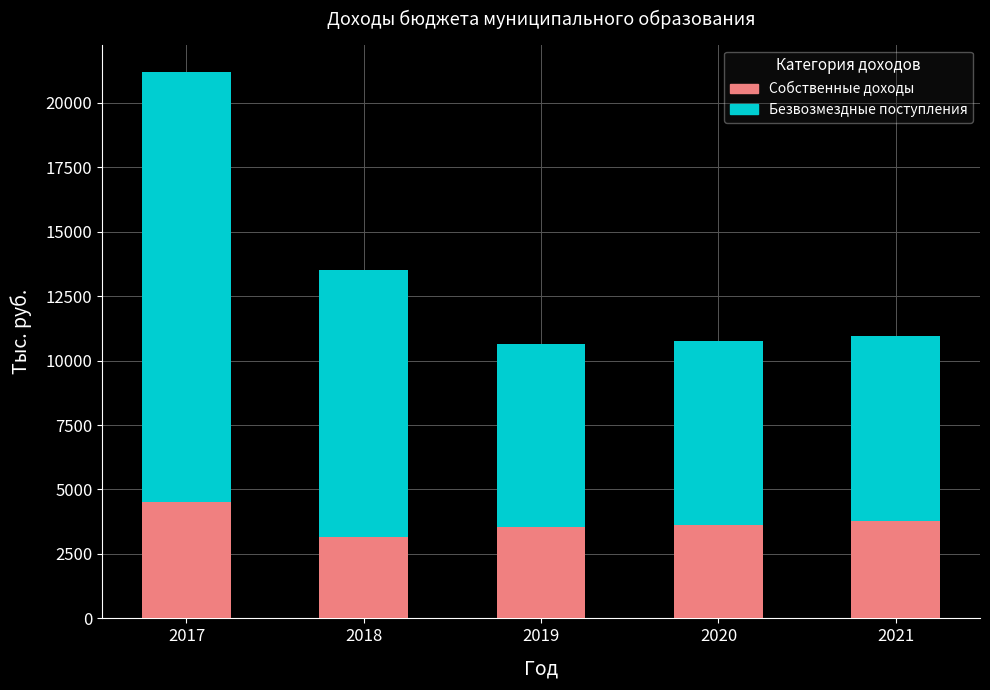

How many values in the Собственные доходы series exceed 3642?

3